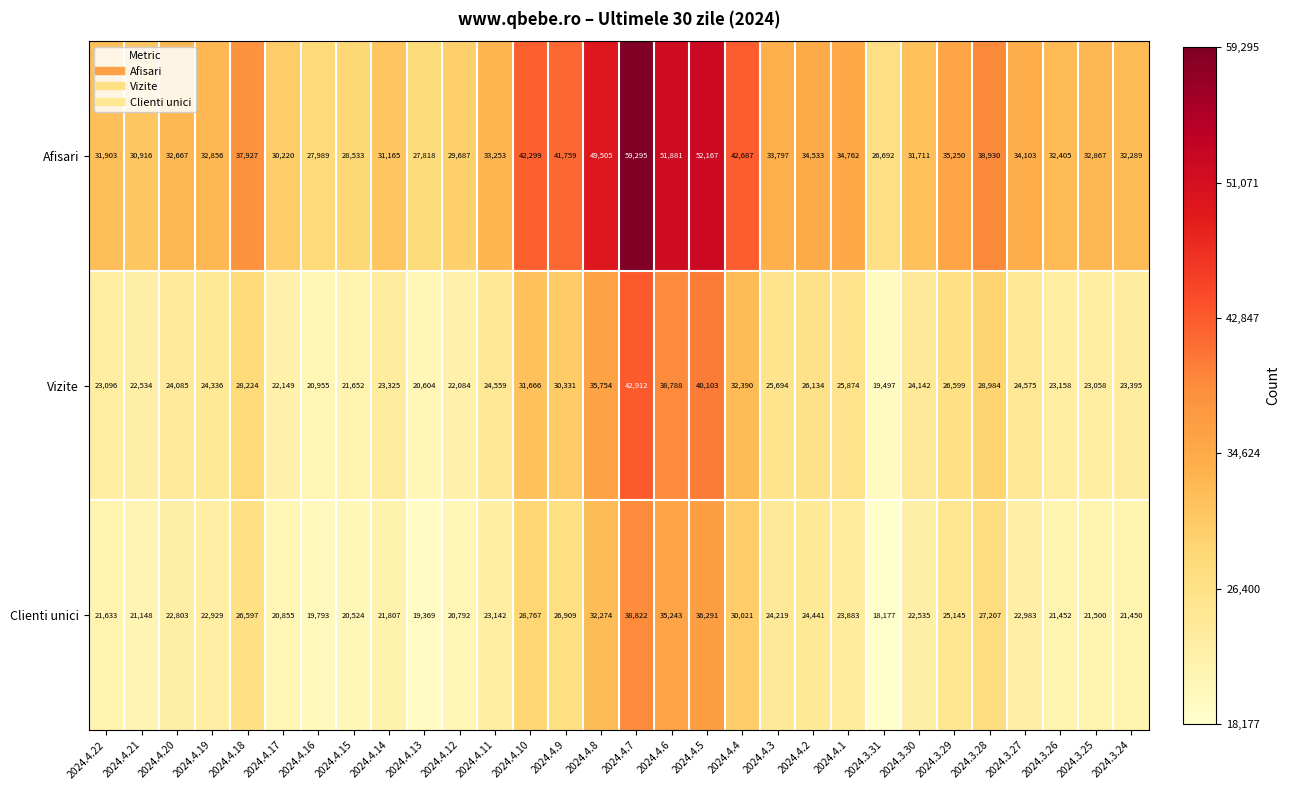

Which category has the highest value across all series?

2024.4.7